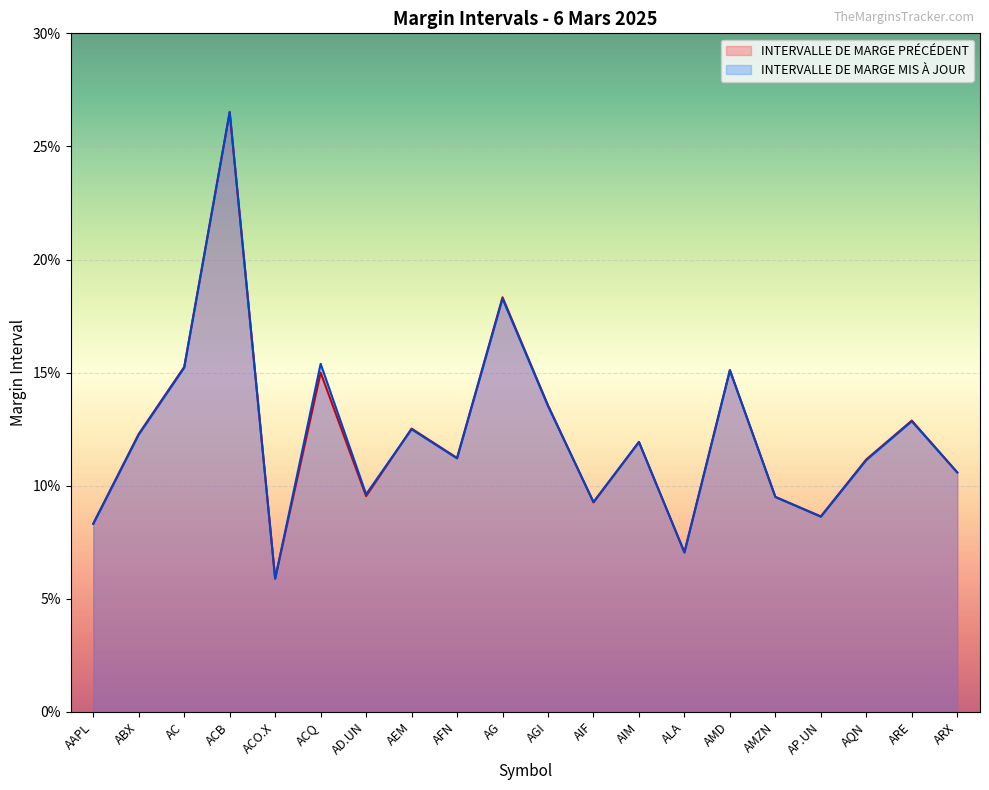

What is the average value of the INTERVALLE DE MARGE MIS À JOUR series?

0.1